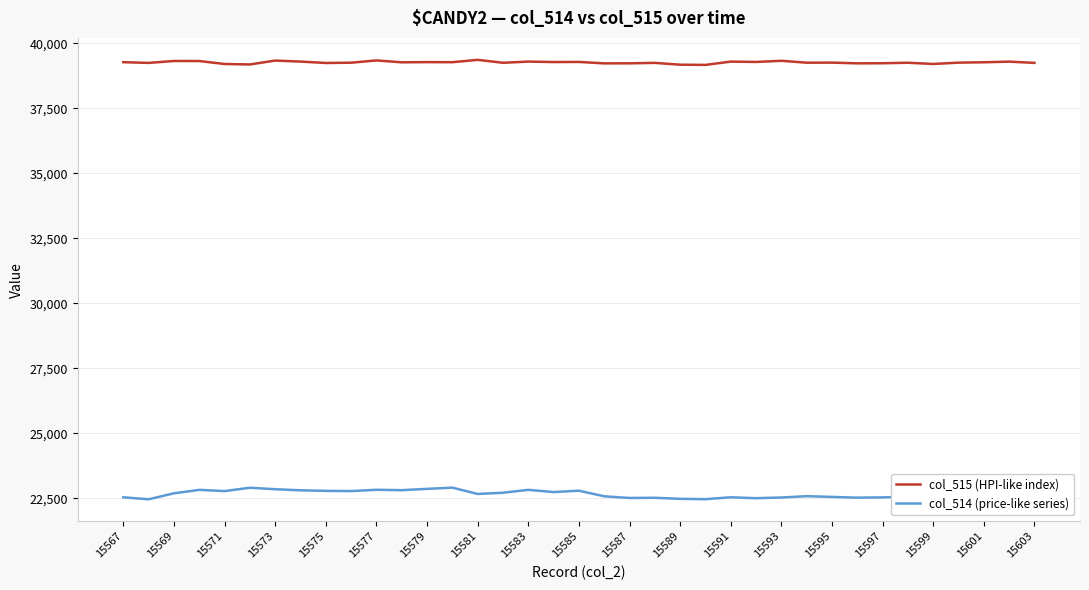

Rank the series by their maximum value, from lowest to highest.

col_514 (price-like series), col_515 (HPI-like index)